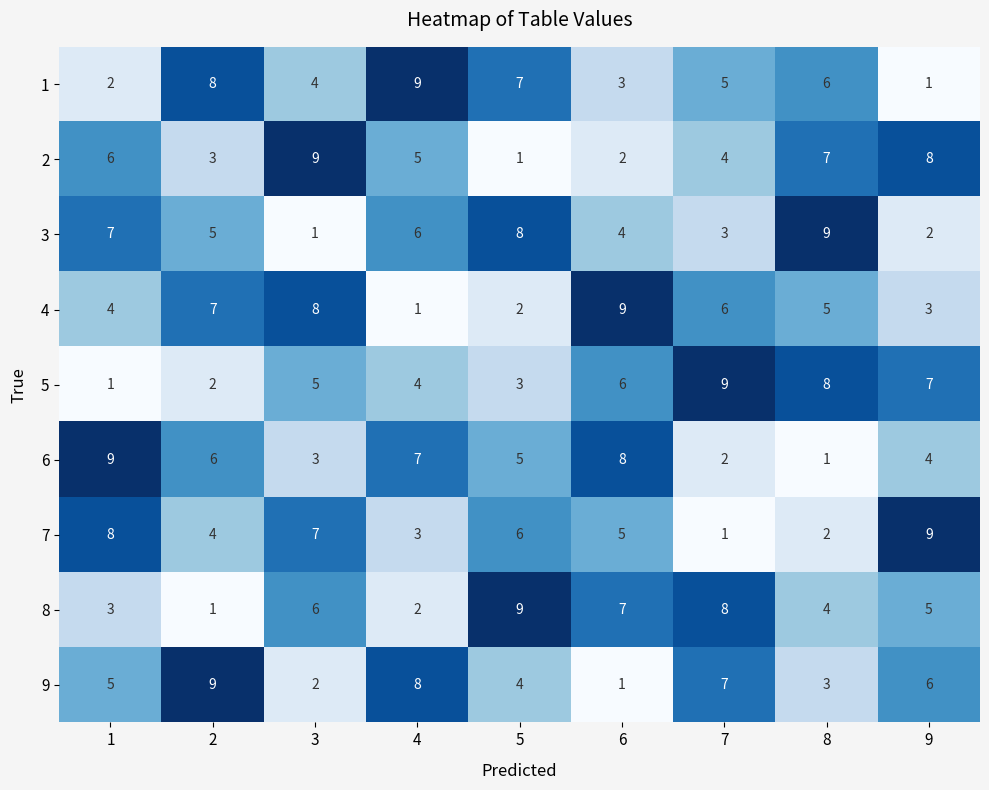

Is it true that 3 equals 9 at 2?

False